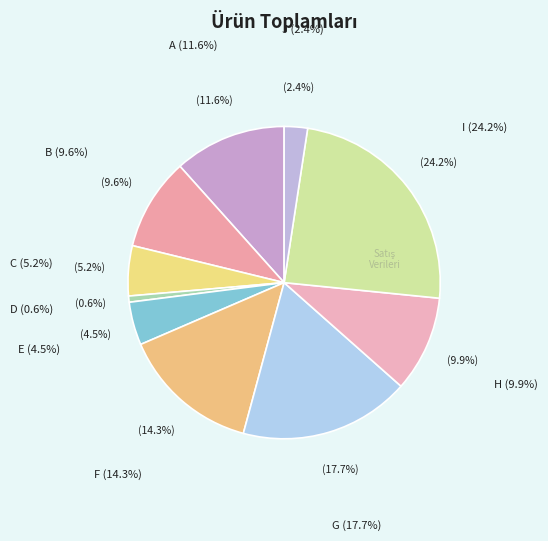

Which slice is the smallest?

D